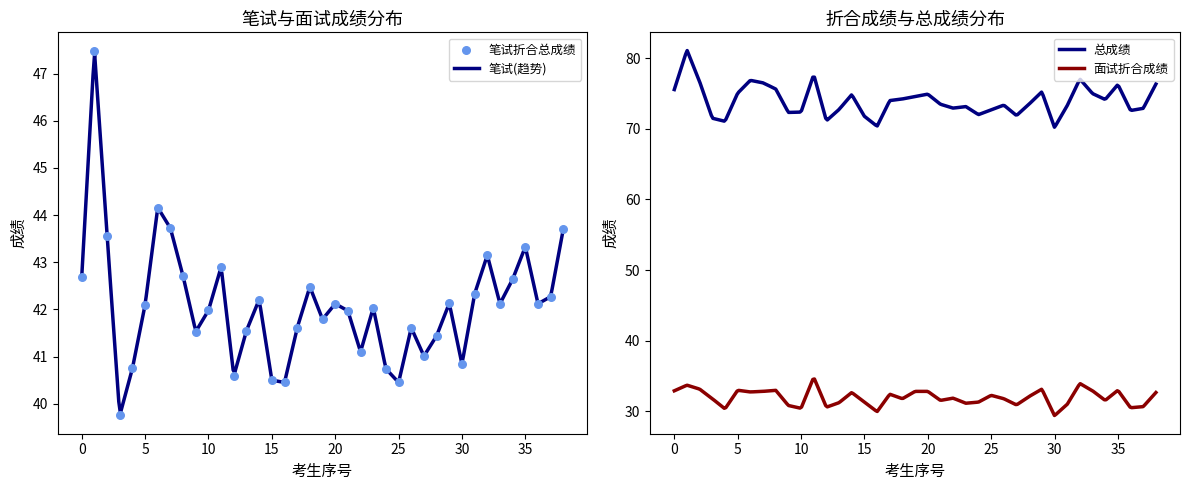

True or false: 面试折合成绩 and 总成绩 intersect in this chart.

False